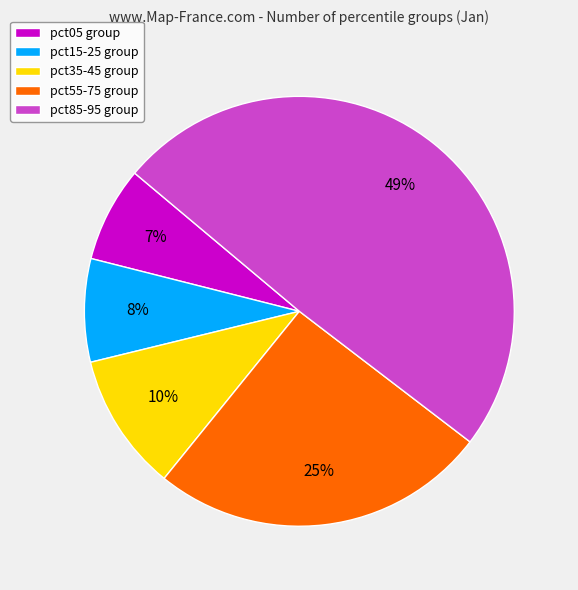

To the nearest percent, what is the difference between the largest and smallest slice percentages?

42%